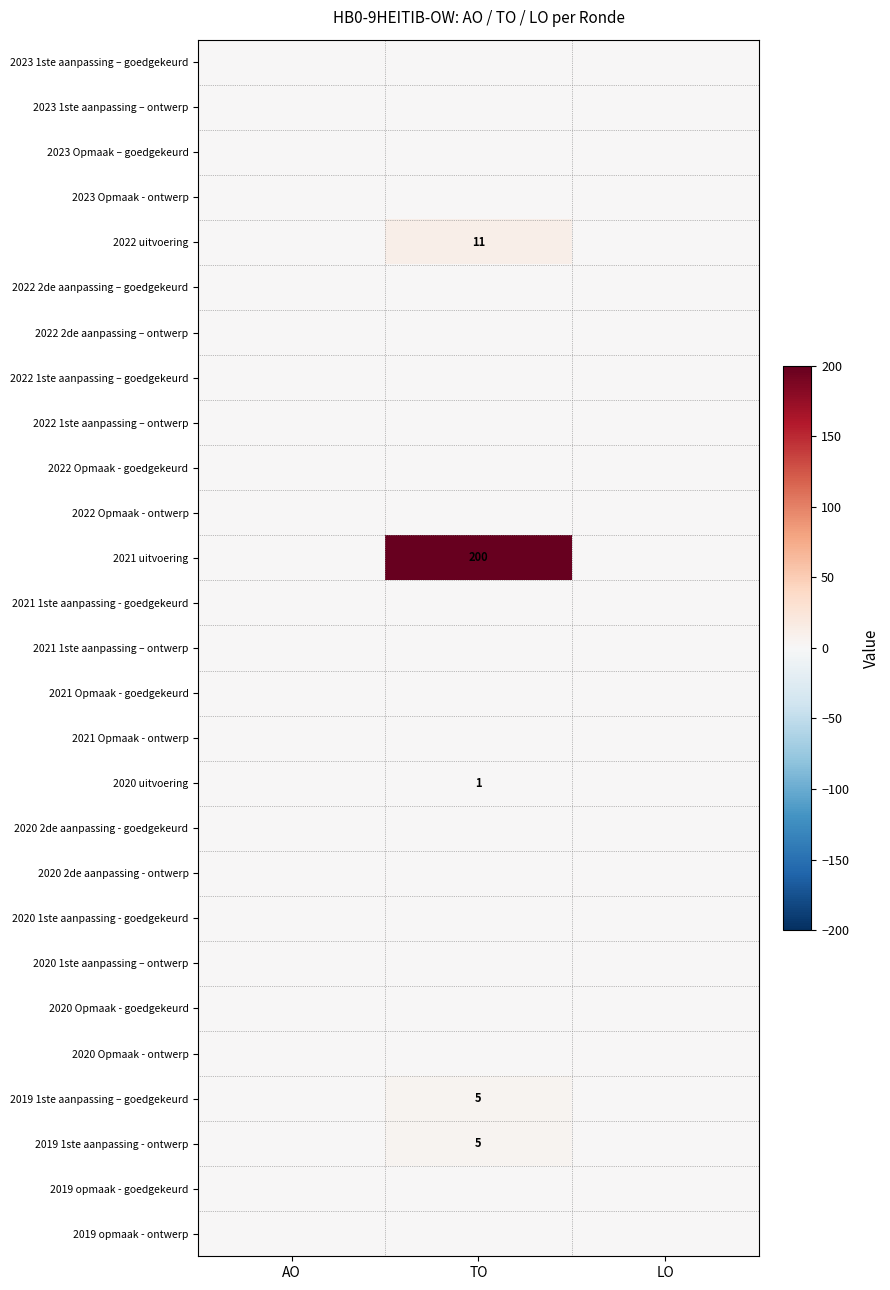

At which category is the sum across all series the highest?

TO